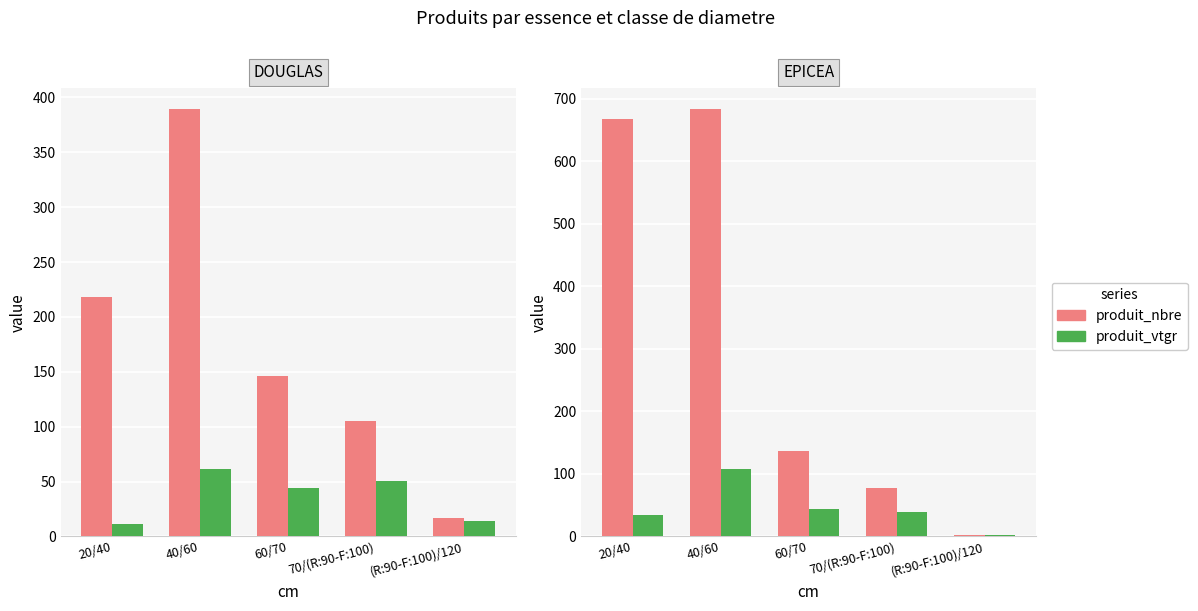

What is the difference between the produit_vtgr values at 60/70 and 40/60?

64.1